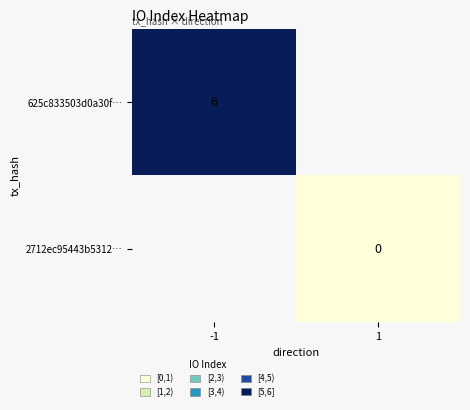

The 625c833503d0a30f… series shows 9 at -1. True or false?

False